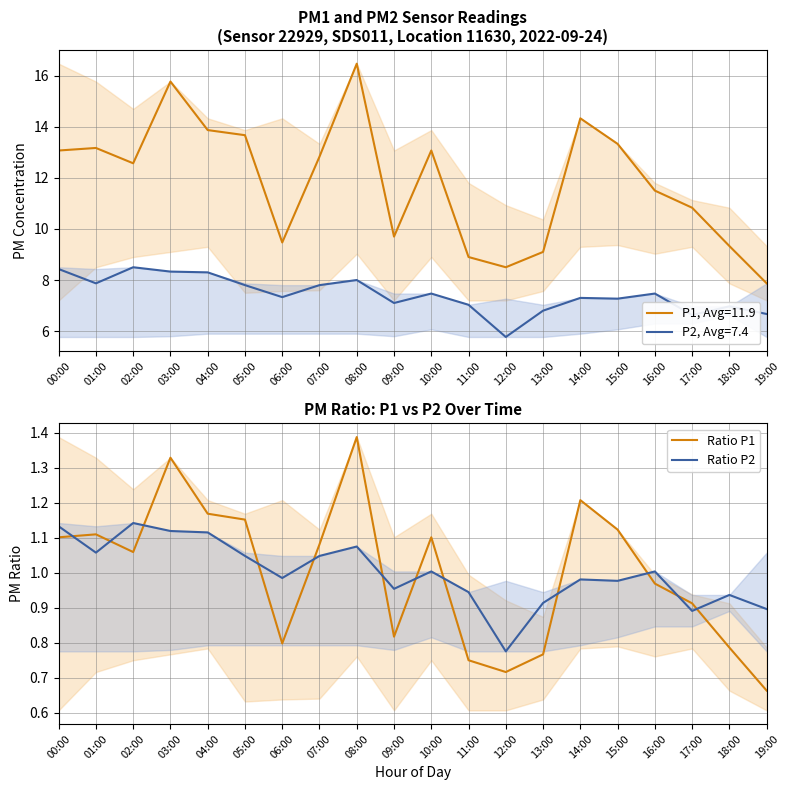

What is the greatest value displayed?

1.4